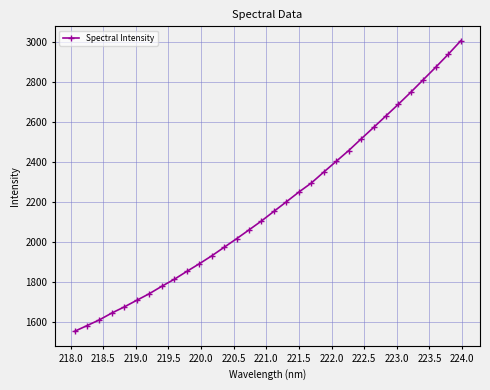

What is the value of the 2nd point from the left?

1579.9